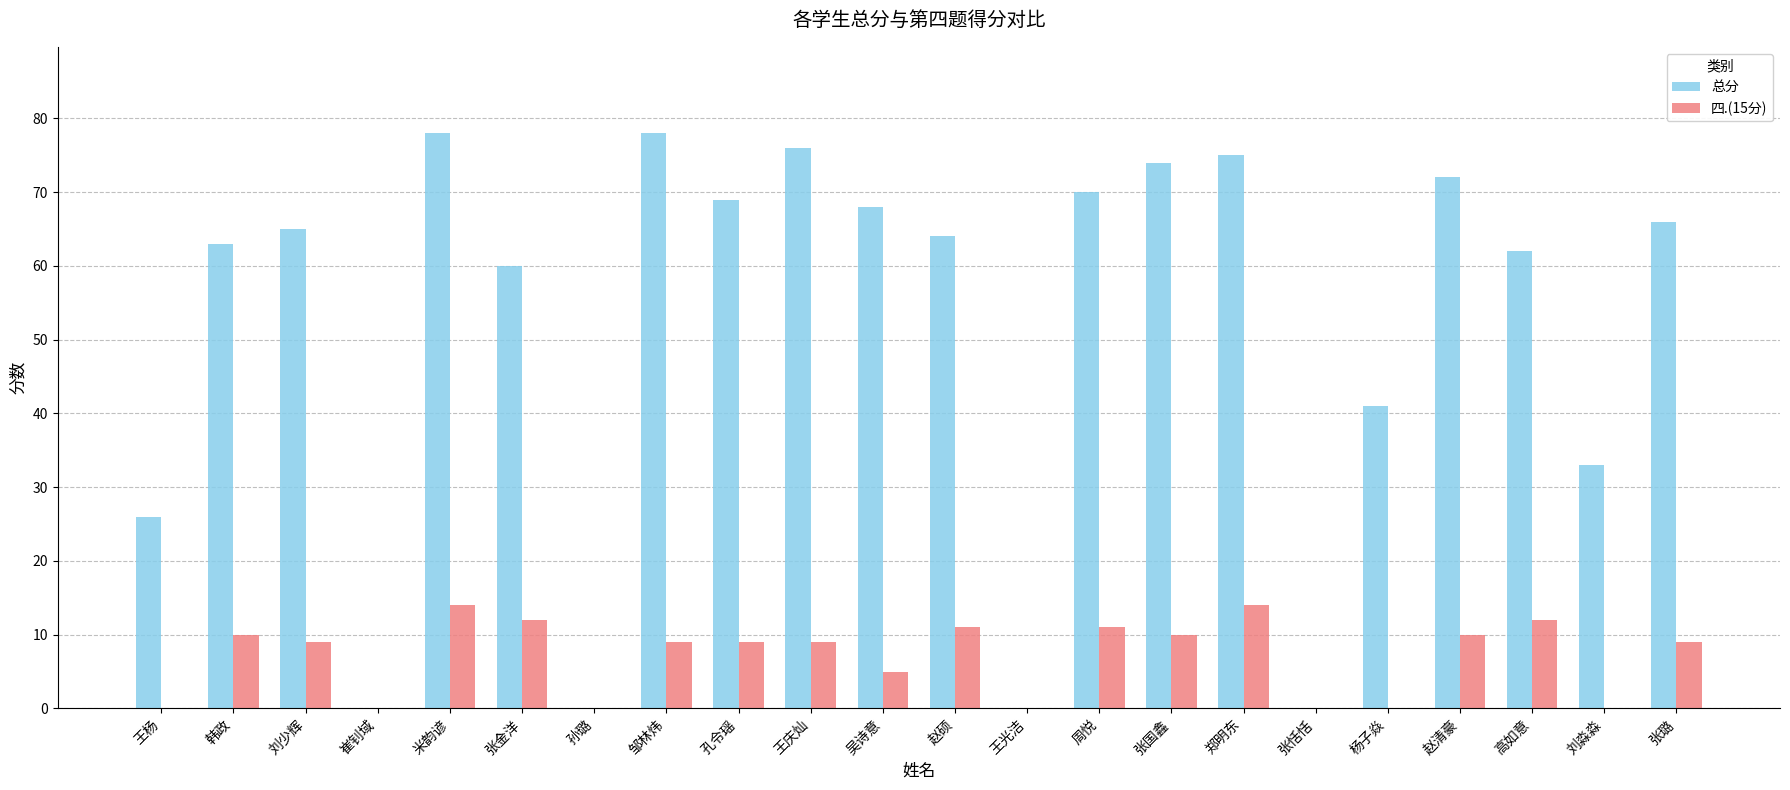

Reading left to right, list all the values displayed in this chart.

总分: 王杨=26	韩政=63	刘少辉=65	崔钊域=0	米韵谚=78	张金洋=60	孙璐=0	邹林炜=78	孔令瑶=69	王庆灿=76	吴诗意=68	赵硕=64	王光洁=0	周悦=70	张国鑫=74	郑明东=75	张恬恬=0	杨子焱=41	赵清豪=72	高如意=62	刘淼淼=33	张璐=66
四.(15分): 王杨=0	韩政=10	刘少辉=9	崔钊域=0	米韵谚=14	张金洋=12	孙璐=0	邹林炜=9	孔令瑶=9	王庆灿=9	吴诗意=5	赵硕=11	王光洁=0	周悦=11	张国鑫=10	郑明东=14	张恬恬=0	杨子焱=0	赵清豪=10	高如意=12	刘淼淼=0	张璐=9